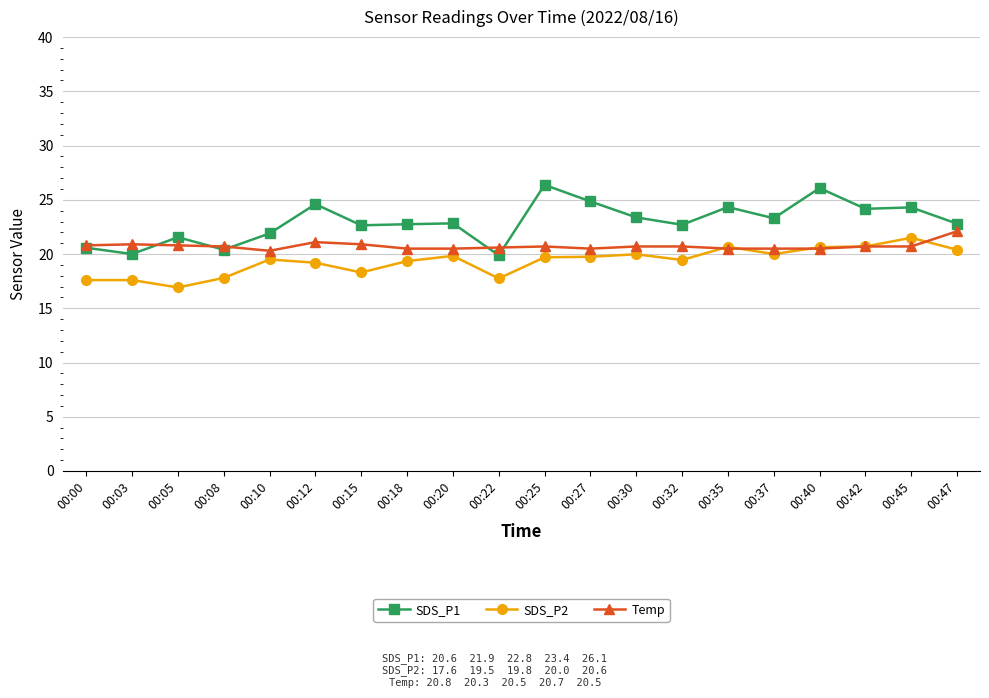

What is the difference between the SDS_P2 values at 00:05 and 00:27?

2.8